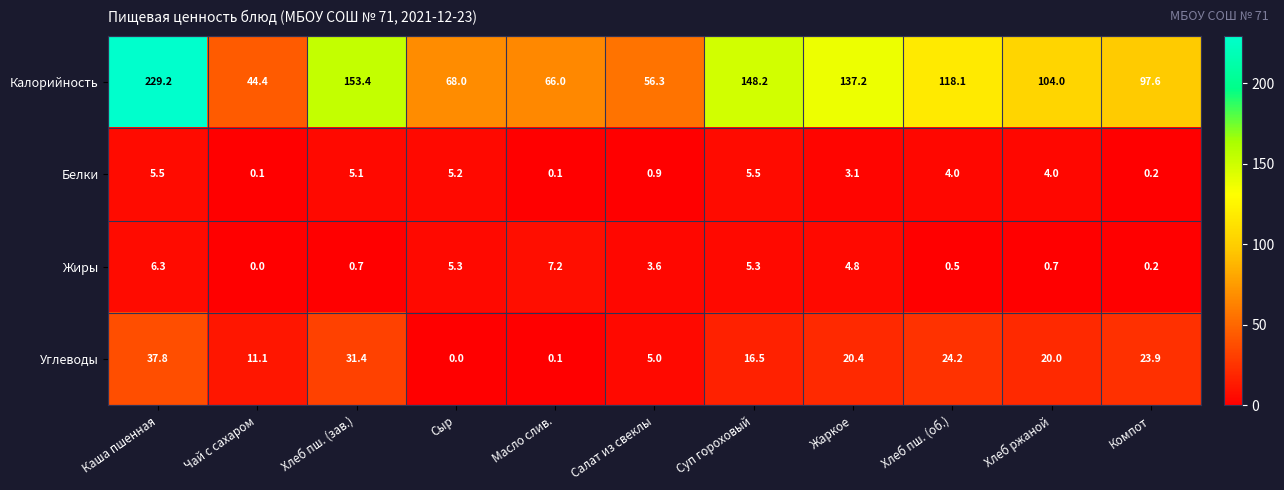

What is the difference between the maximum and second lowest values in the Жиры series?

7.0